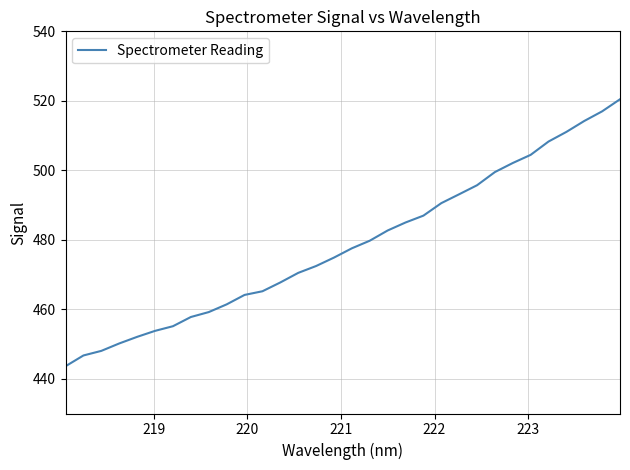

What is the greatest value displayed?

520.4